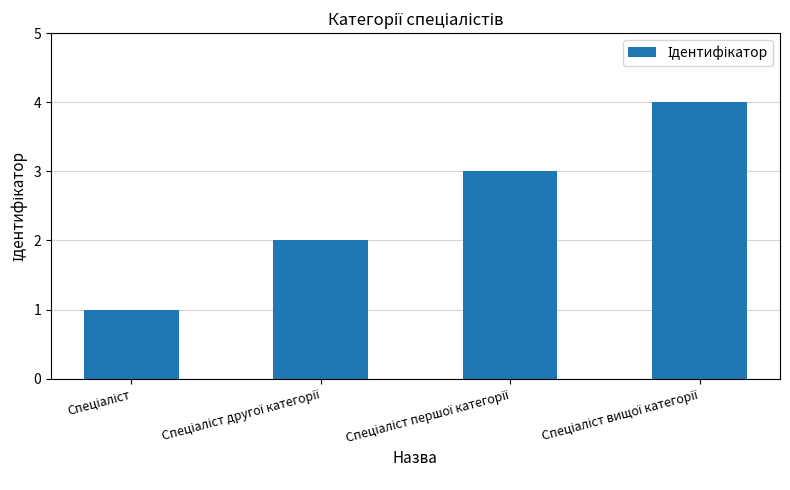

What is the sum of all values?

10